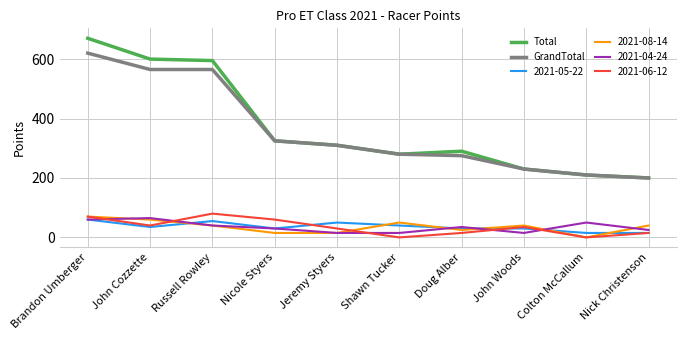

What is the difference between the Total values at Nicole Styers and Russell Rowley?

270